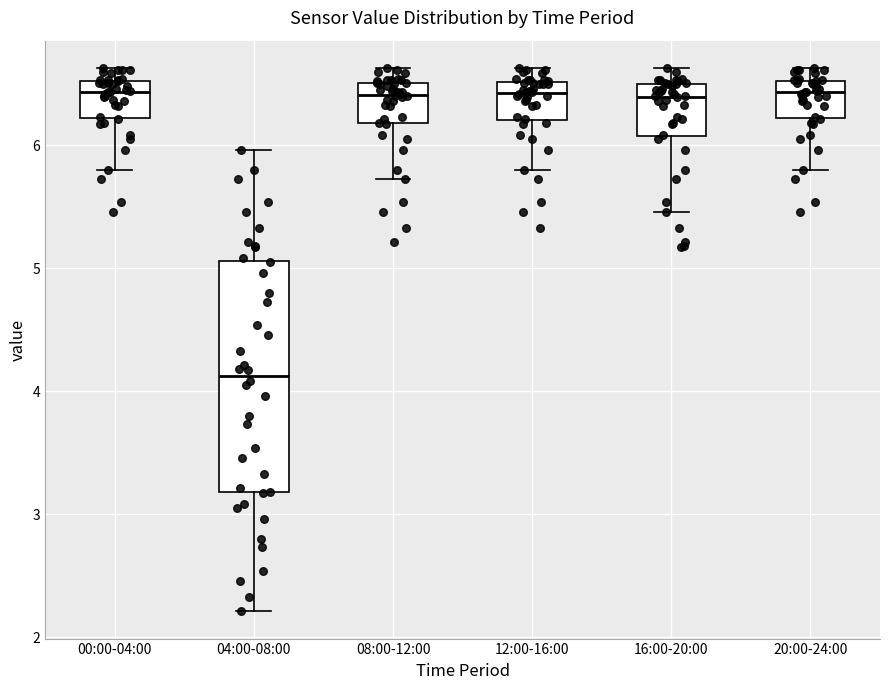

Reading left to right, transcribe this box plot: for each box, give where its median line is, the range the box spans, and where its two whiskers end, as read against the y-axis. The values are not printed on the chart, so give them approximately, as read against the axis.

00:00-04:00: median 6.4, box 6.2 to 6.5, whiskers 5.8 to 6.6
04:00-08:00: median 4.1, box 3.2 to 5.1, whiskers 2.2 to 6.0
08:00-12:00: median 6.4, box 6.2 to 6.5, whiskers 5.7 to 6.6
12:00-16:00: median 6.4, box 6.2 to 6.5, whiskers 5.8 to 6.6
16:00-20:00: median 6.4, box 6.1 to 6.5, whiskers 5.5 to 6.6
20:00-24:00: median 6.4, box 6.2 to 6.5, whiskers 5.8 to 6.6